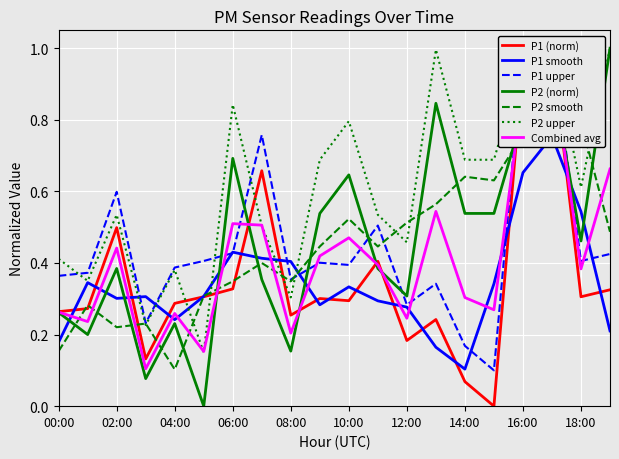

True or false: P1 and P2 intersect in this chart.

True